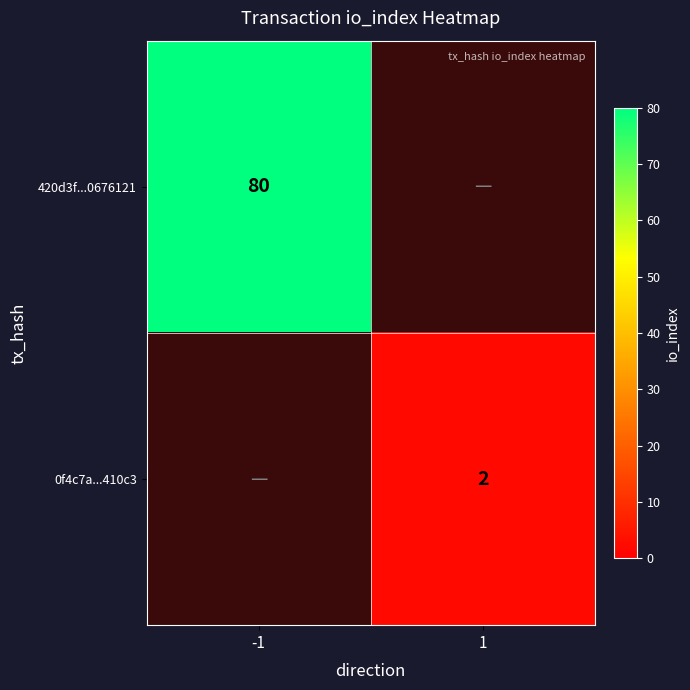

True or false: 0f4c7a...410c3 has a value of 2 at 1.

True